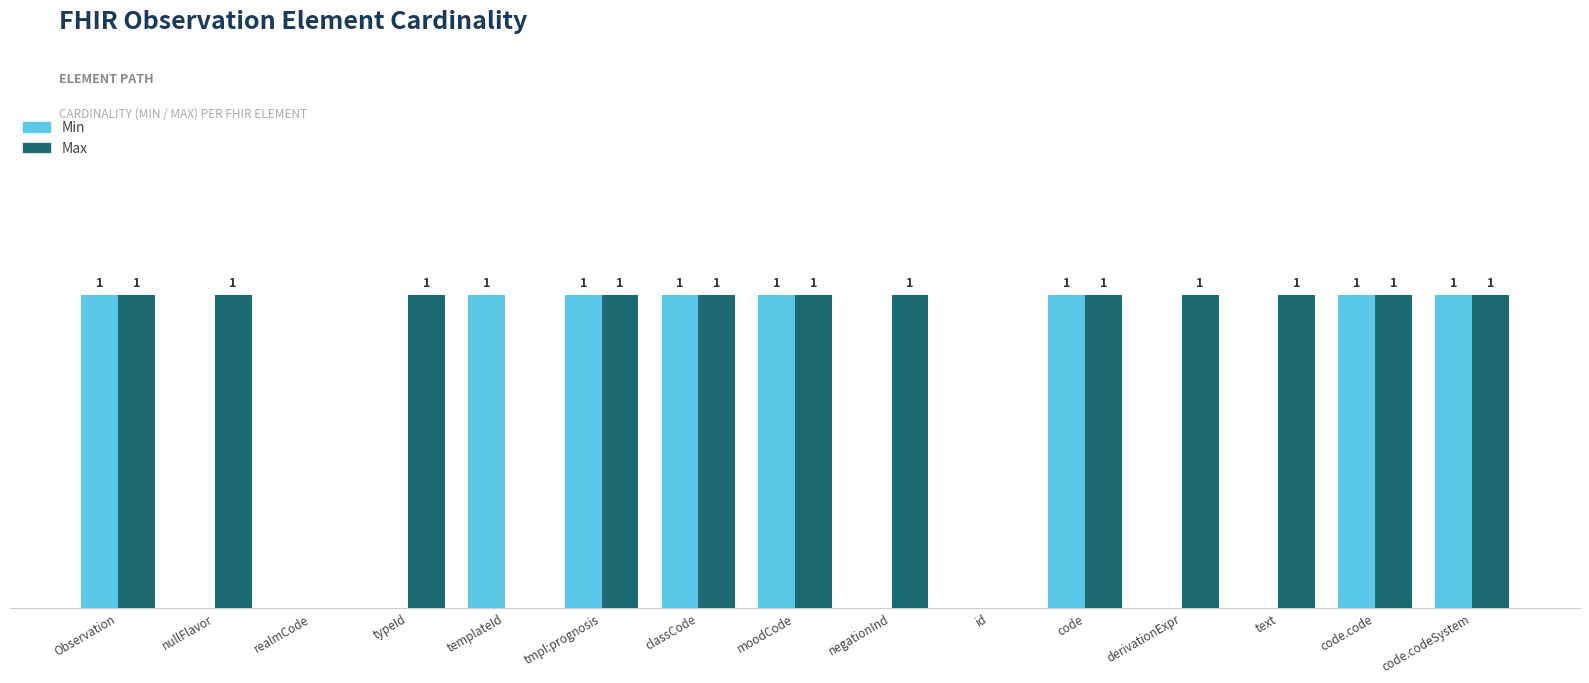

Is the value of Min at negationInd greater than the value of Max at code.code?

No